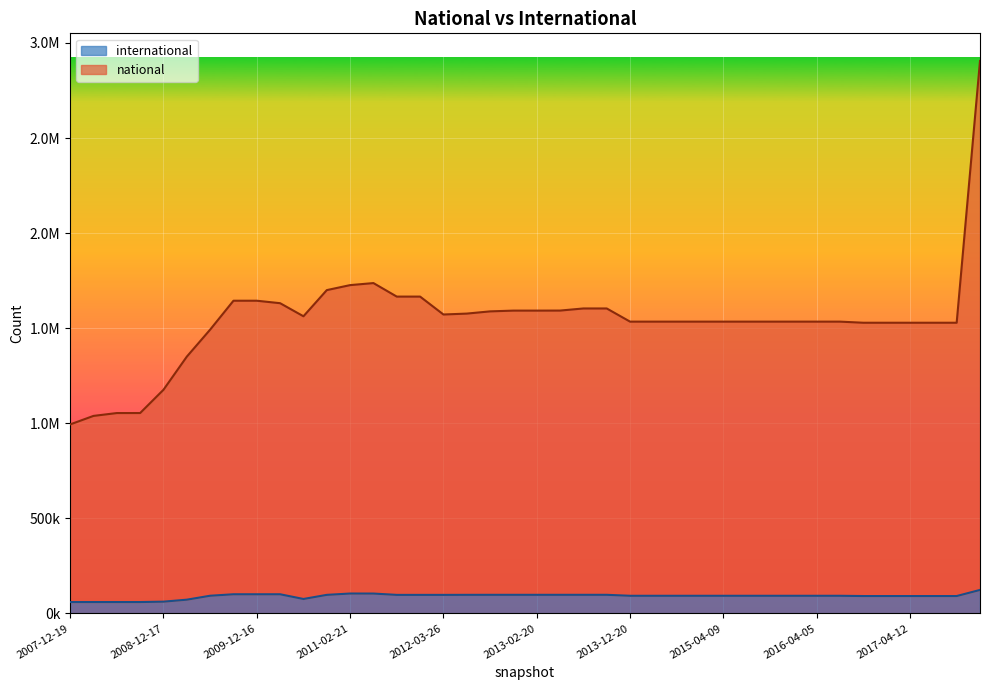

True or false: national and international cross at least once.

False